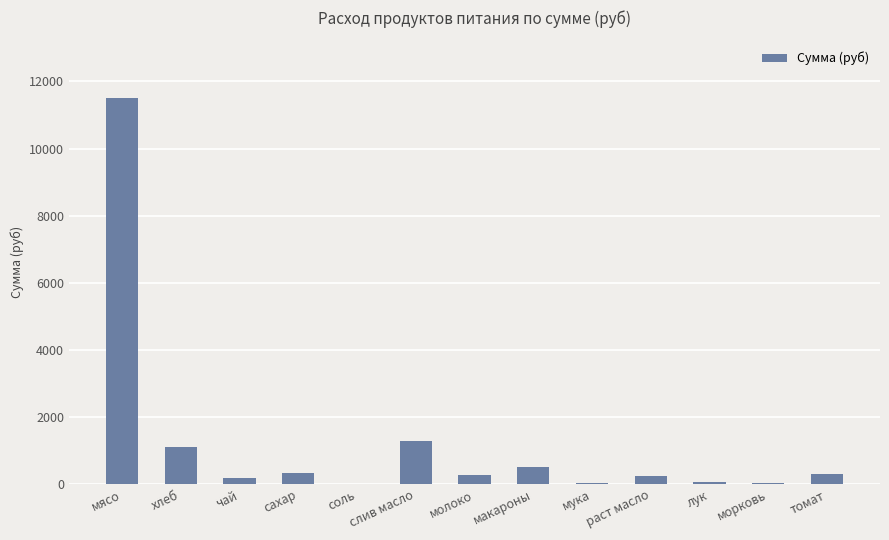

What is the maximum value shown in the chart?

11497.5